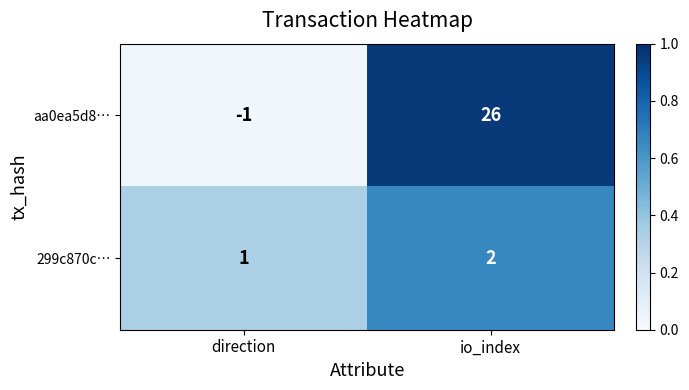

List the series in order of their overall mean, highest first.

aa0ea5d8…, 299c870c…